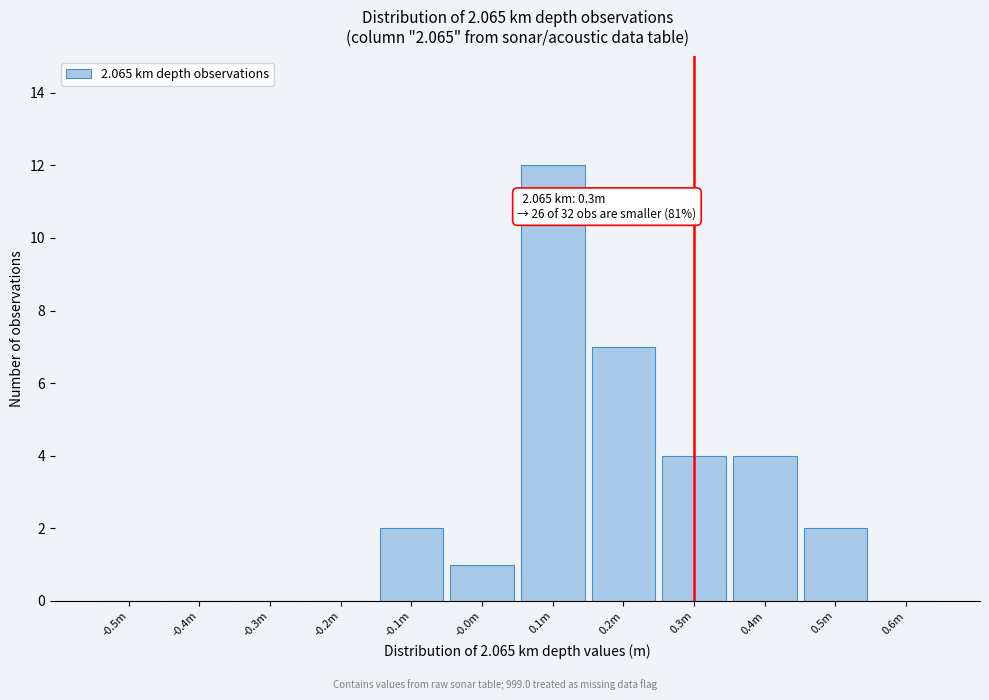

Reading right to left, transcribe all the data shown in this chart.

0.6m=0	0.5m=2	0.4m=4	0.3m=4	0.2m=7	0.1m=12	-0.0m=1	-0.1m=2	-0.2m=0	-0.3m=0	-0.4m=0	-0.5m=0